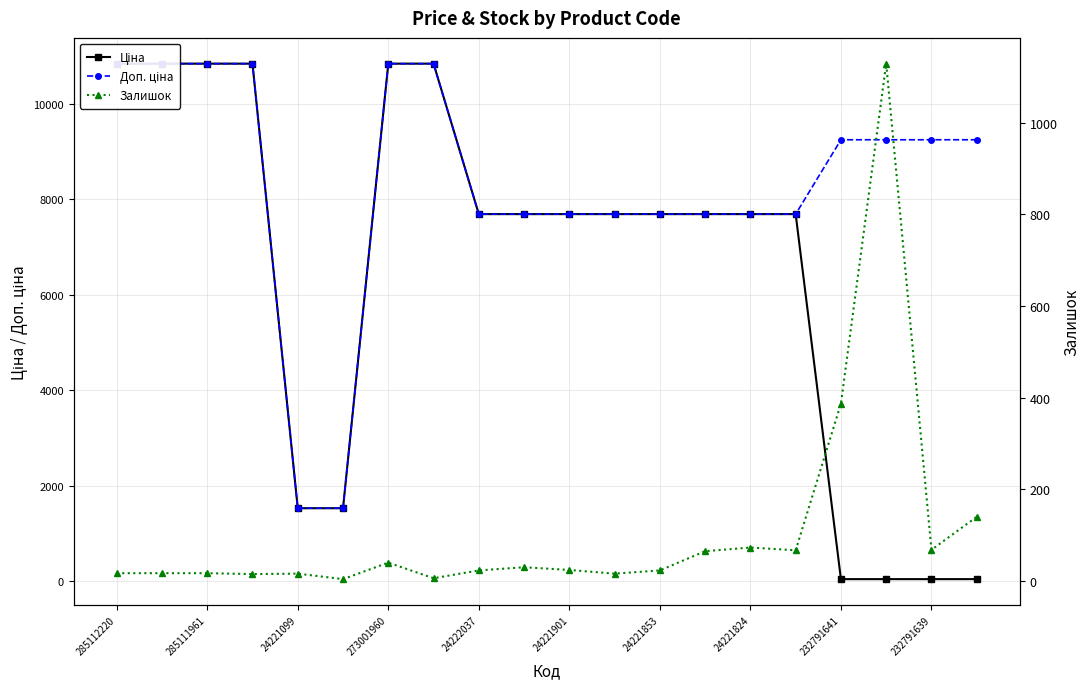

Which series ends up on top after the final intersection of Залишок and Ціна?

Залишок